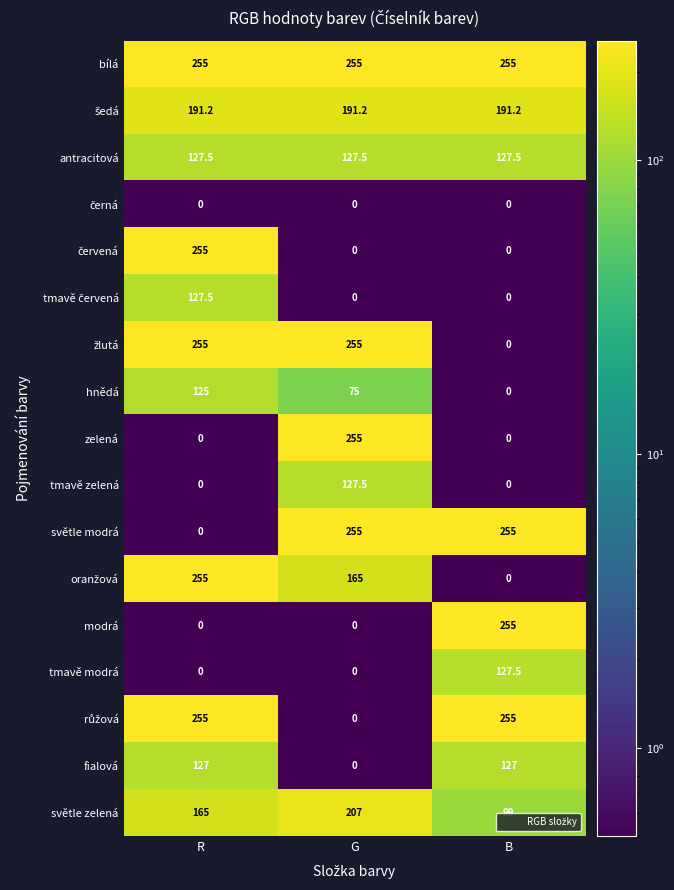

The value of hnědá at G is 50.3. True or false?

False